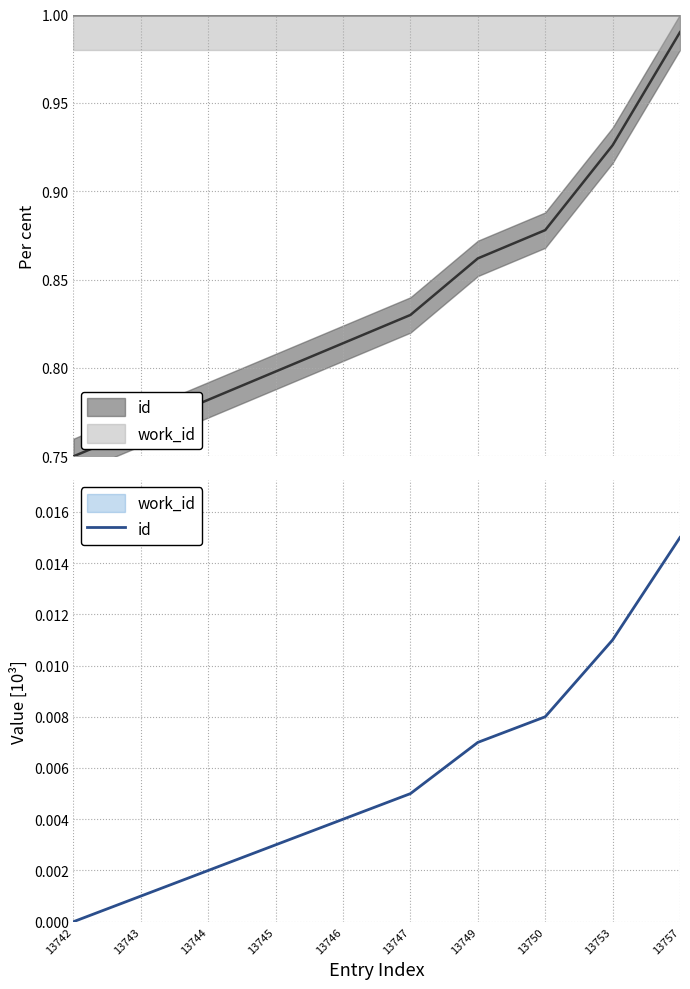

Rank the categories by value from lowest to highest.

13742, 13743, 13744, 13745, 13746, 13747, 13749, 13750, 13753, 13757